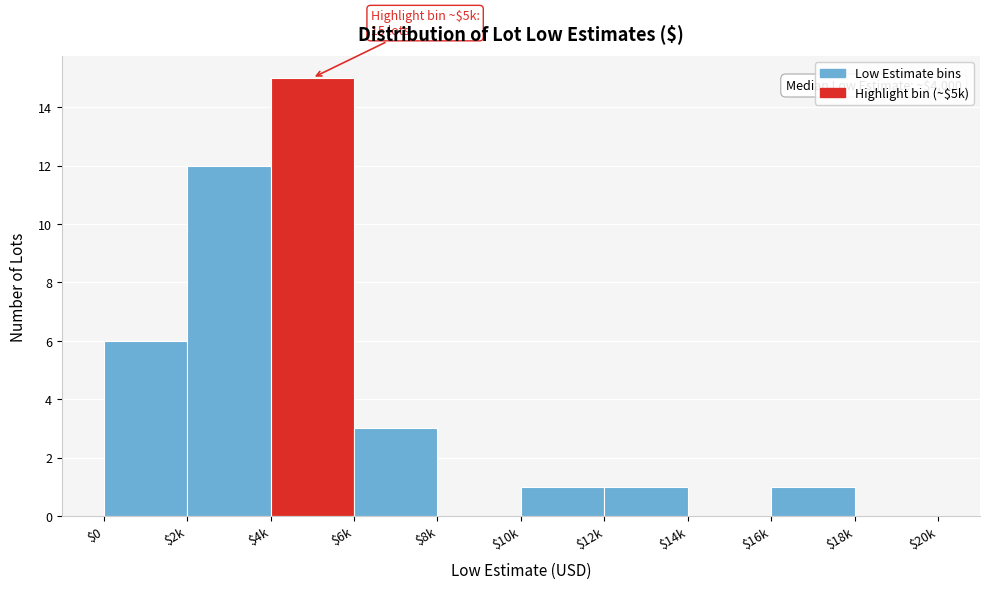

What is the sum of all values?

39